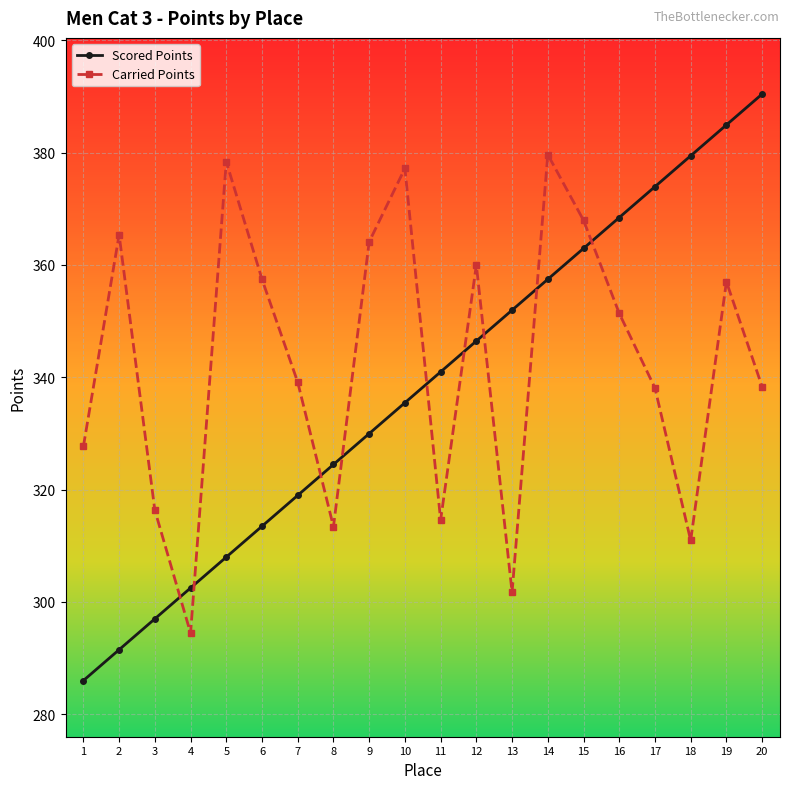

Is this an area chart (filled region under the line)?

No